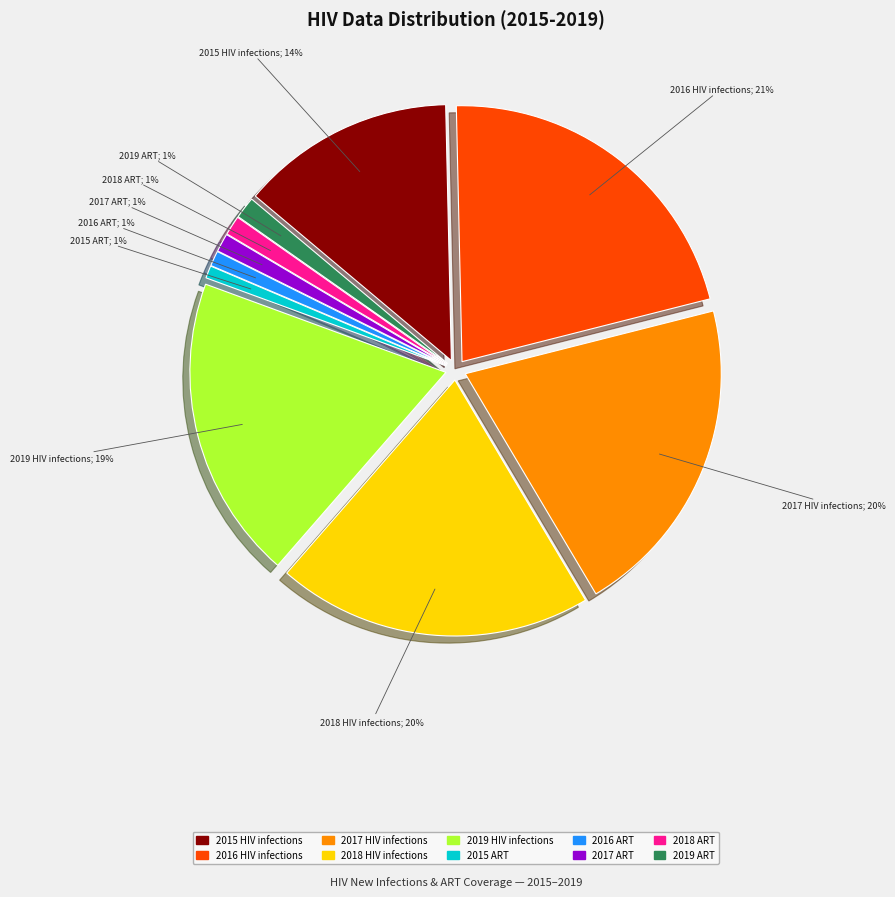

To the nearest percent, what percentage of the pie is 2017 HIV infections?

20%